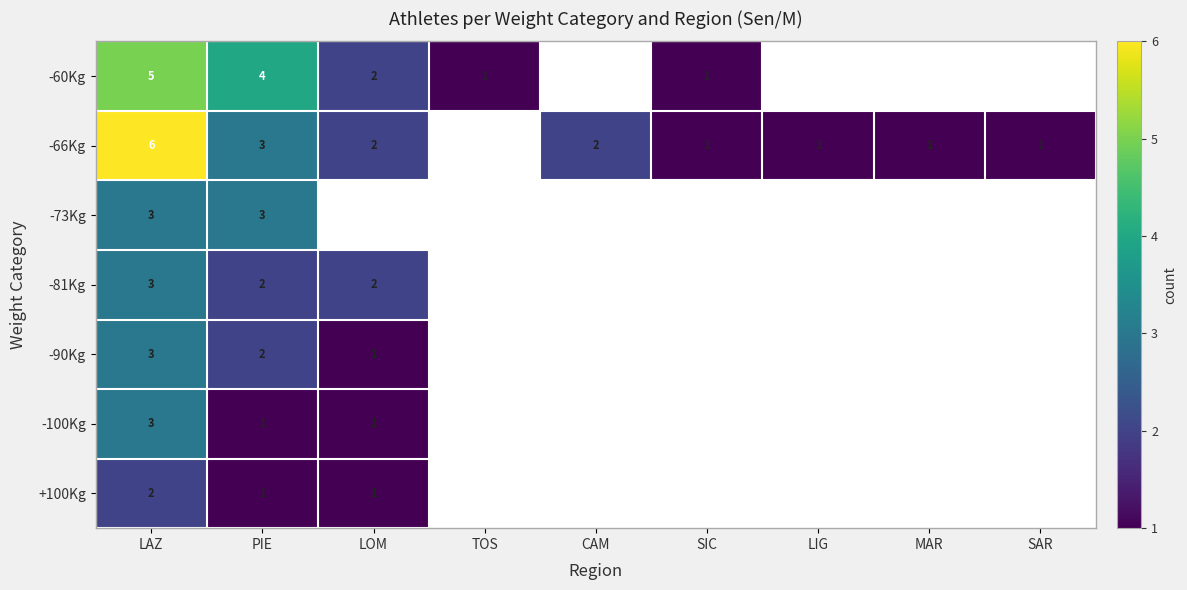

True or false: -60Kg has a value of 2 at LOM.

True